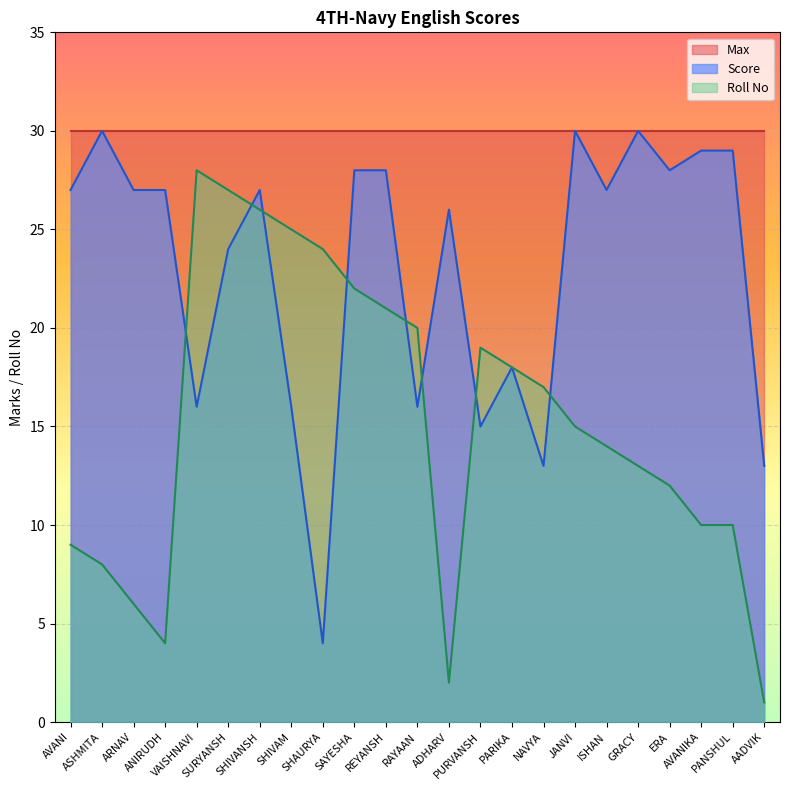

What is the maximum value for Roll No?

28